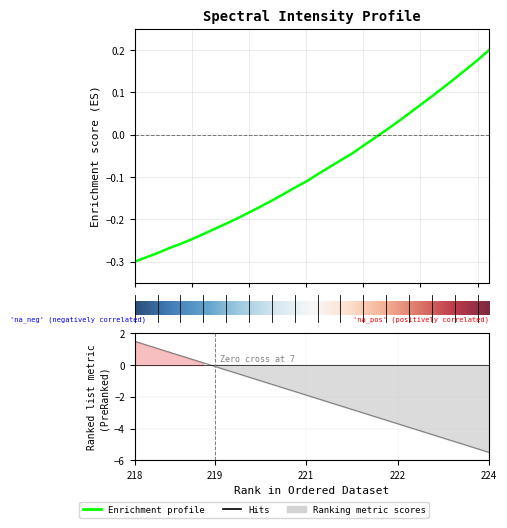

How many data points are above 0?

10